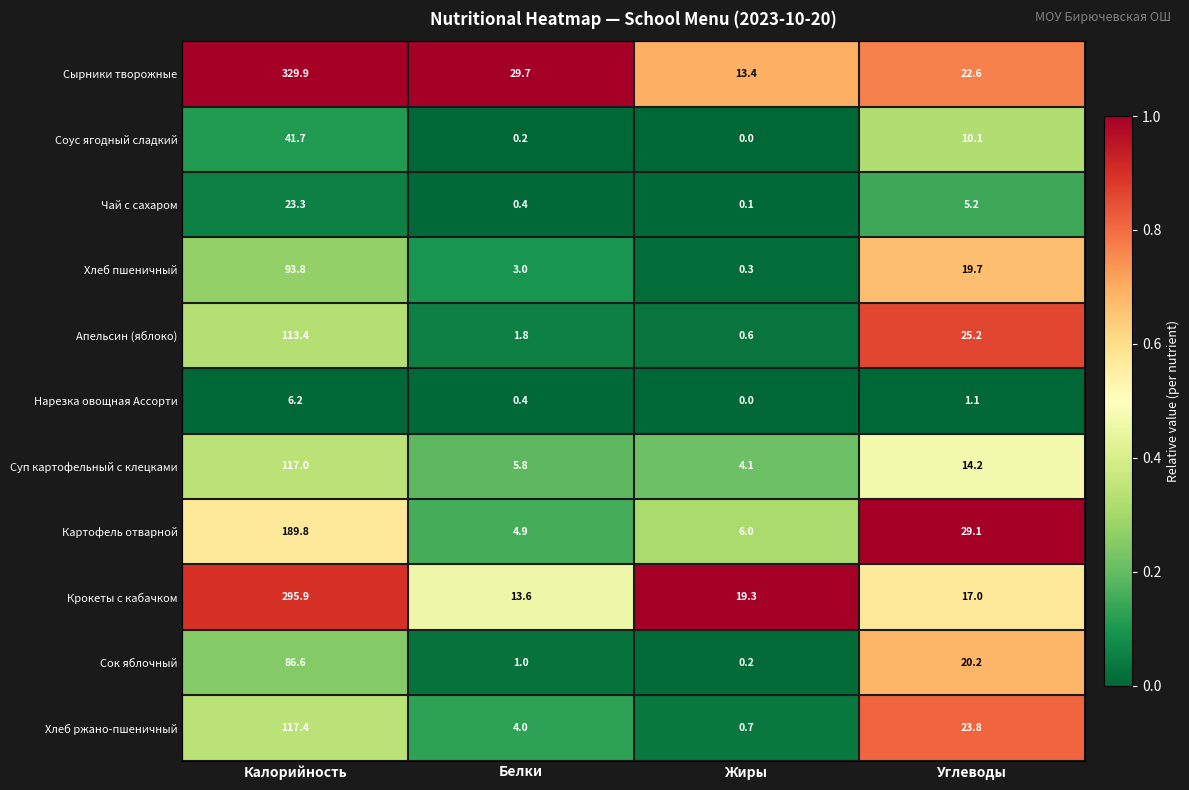

Rank the categories by Апельсин (яблоко) value from lowest to highest.

Жиры, Белки, Углеводы, Калорийность